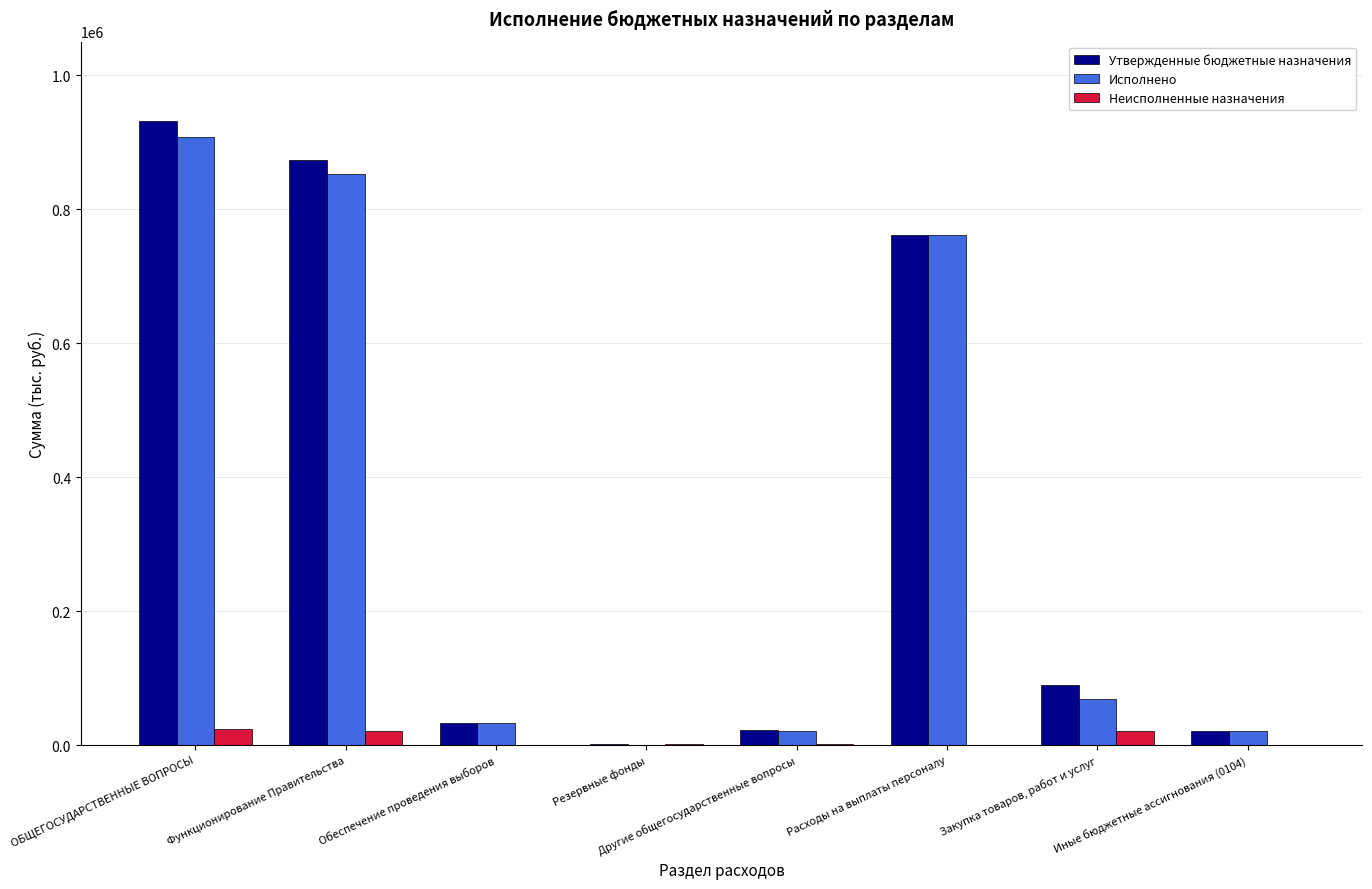

What are all the series names shown in the legend?

Утвержденные бюджетные назначения, Исполнено, Неисполненные назначения